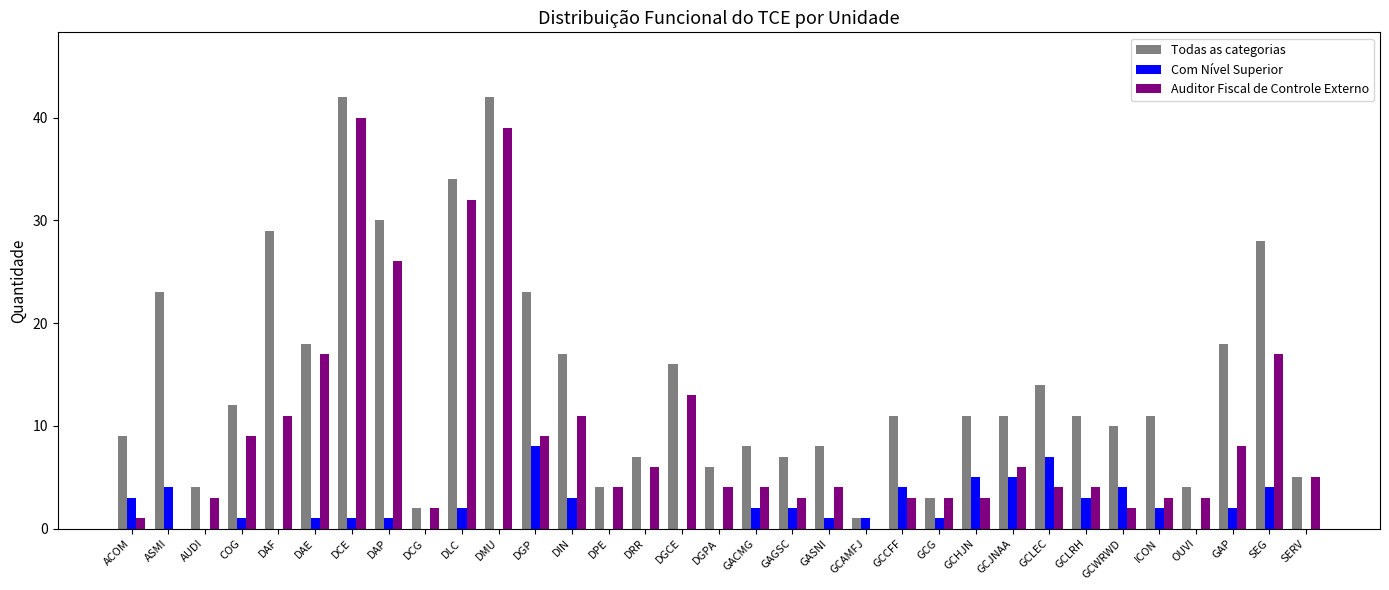

How many distinct data groups are displayed?

3